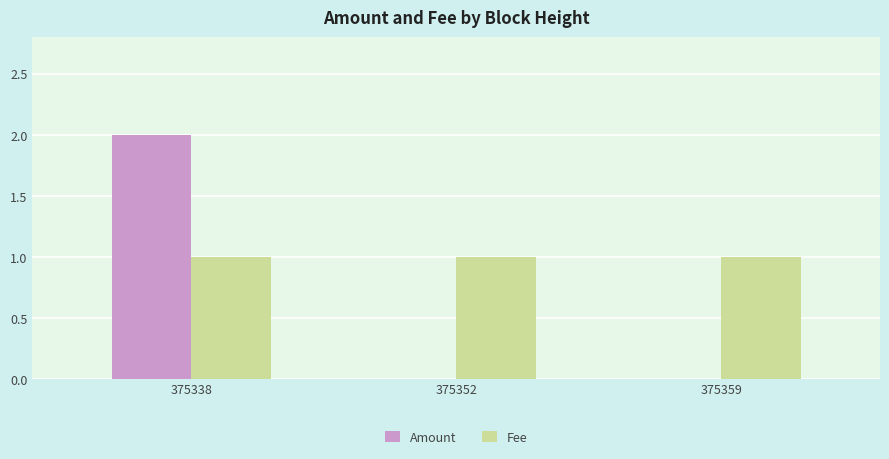

Which label corresponds to the largest value in the chart?

375338